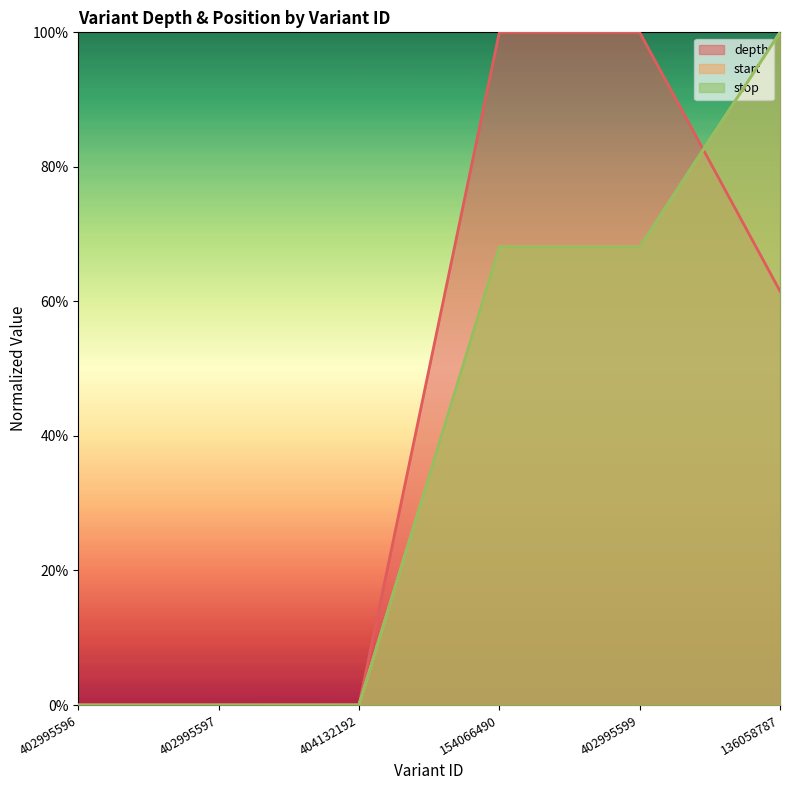

Reading left to right, transcribe all the data shown in this chart.

depth: 0.0	0.0	0.0	1.0	1.0	0.6
start: 0.0	0.0	0.0	0.7	0.7	1.0
stop: 0.0	0.0	0.0	0.7	0.7	1.0